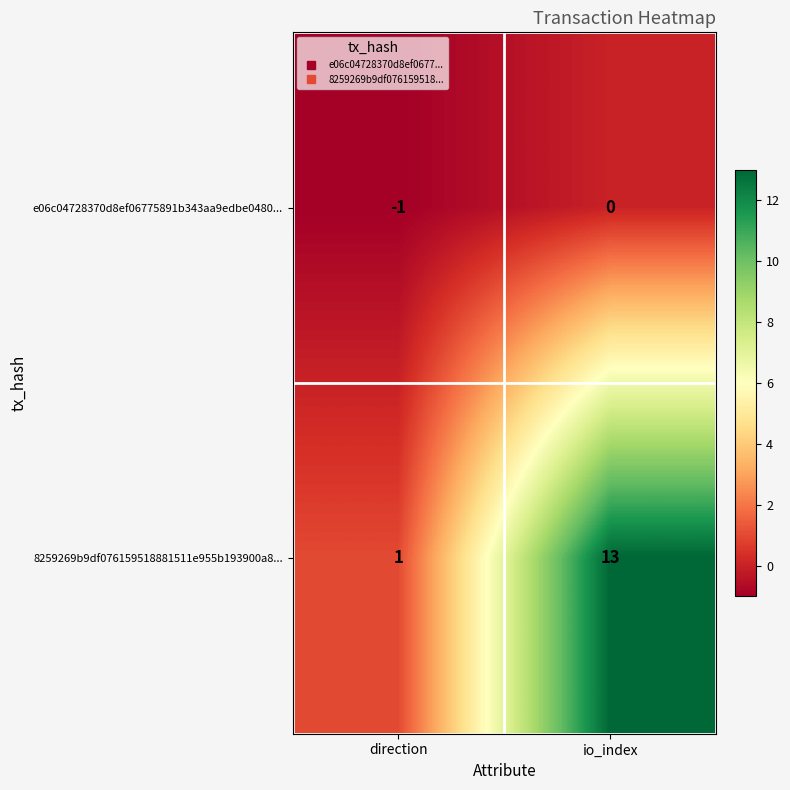

List the series in order of their overall mean, highest first.

8259269b9df076159518881511e955b193900a8..., e06c04728370d8ef06775891b343aa9edbe0480...